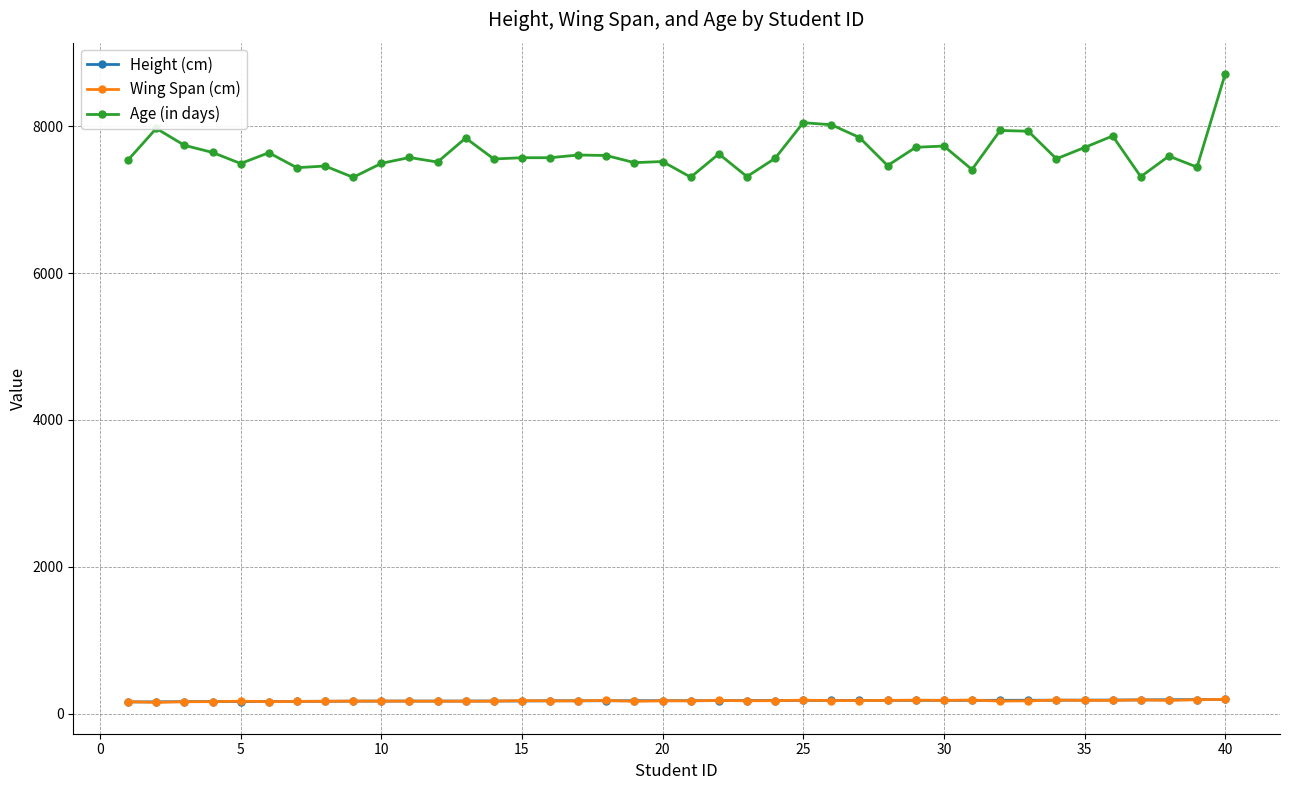

Count the number of categories in the chart.

40